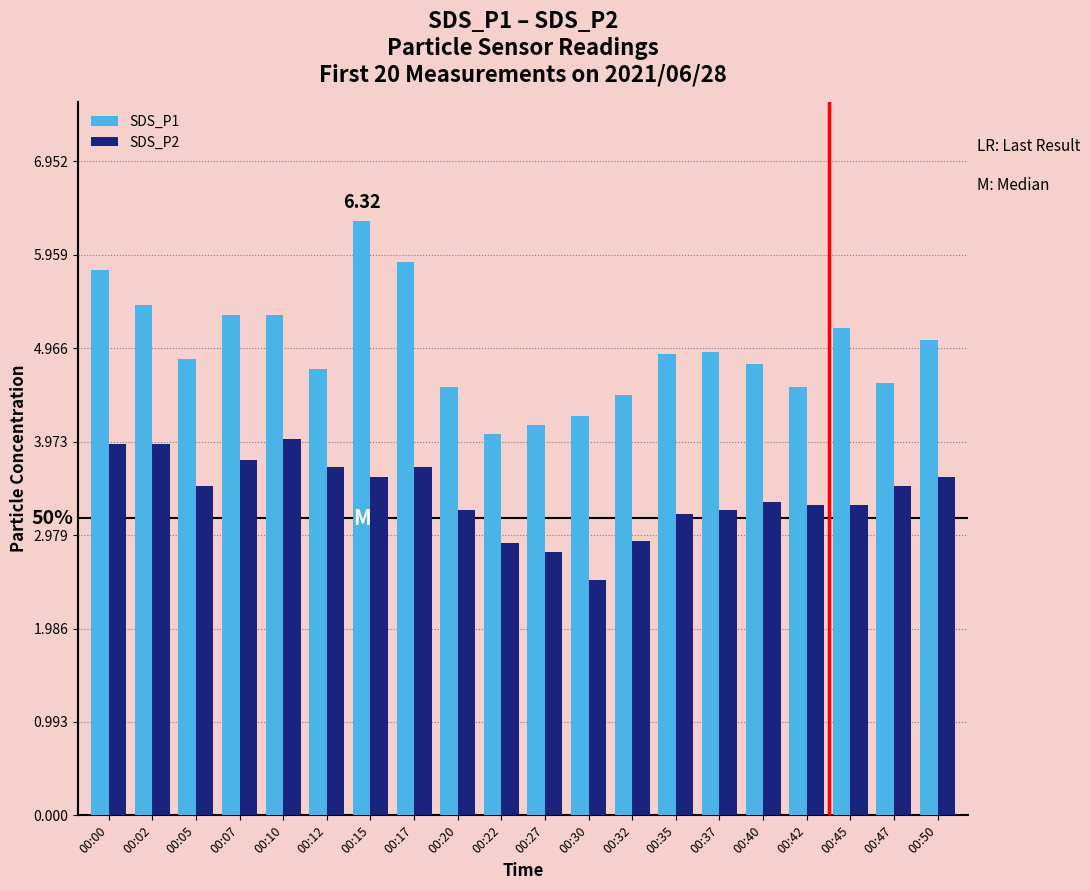

How many groups of bars are there?

20